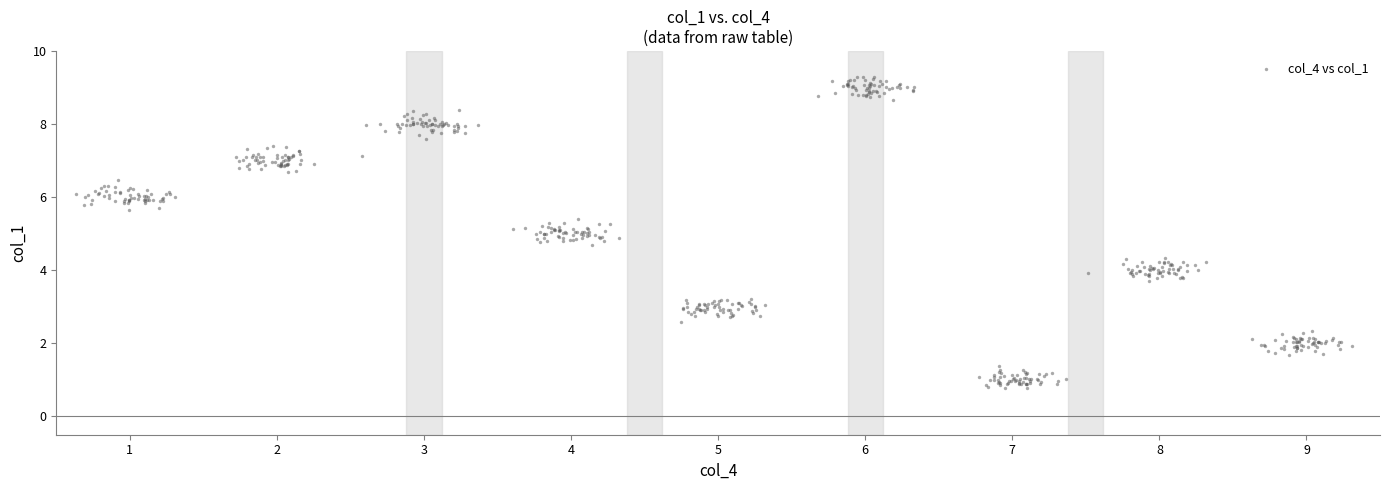

What is the range of Y values (max minus min)?

8.5